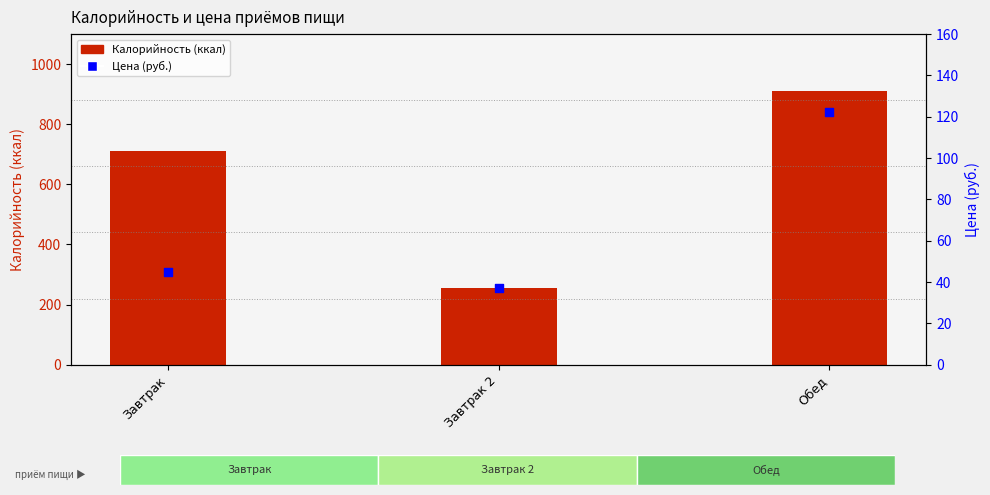

Which series reaches the minimum Y coordinate?

Цена (руб.)